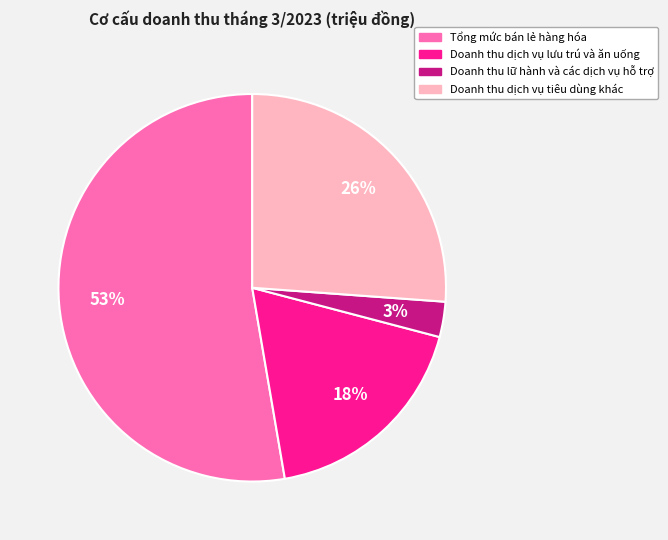

True or false: Doanh thu lữ hành và các dịch vụ hỗ trợ accounts for 3% of the total.

True